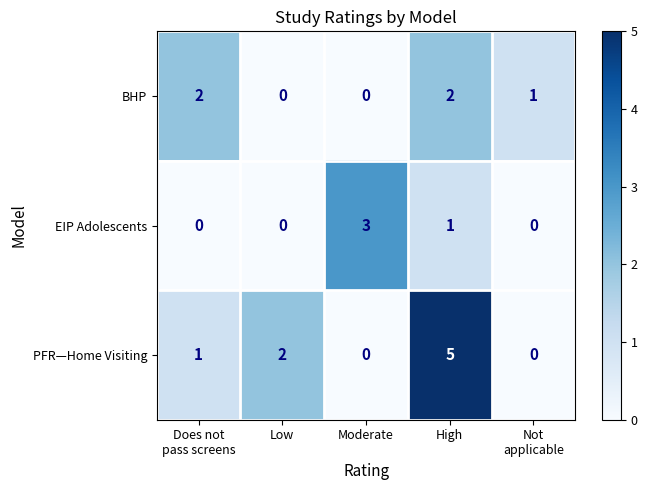

Rank the series by their average value, from lowest to highest.

EIP Adolescents, BHP, PFR—Home Visiting